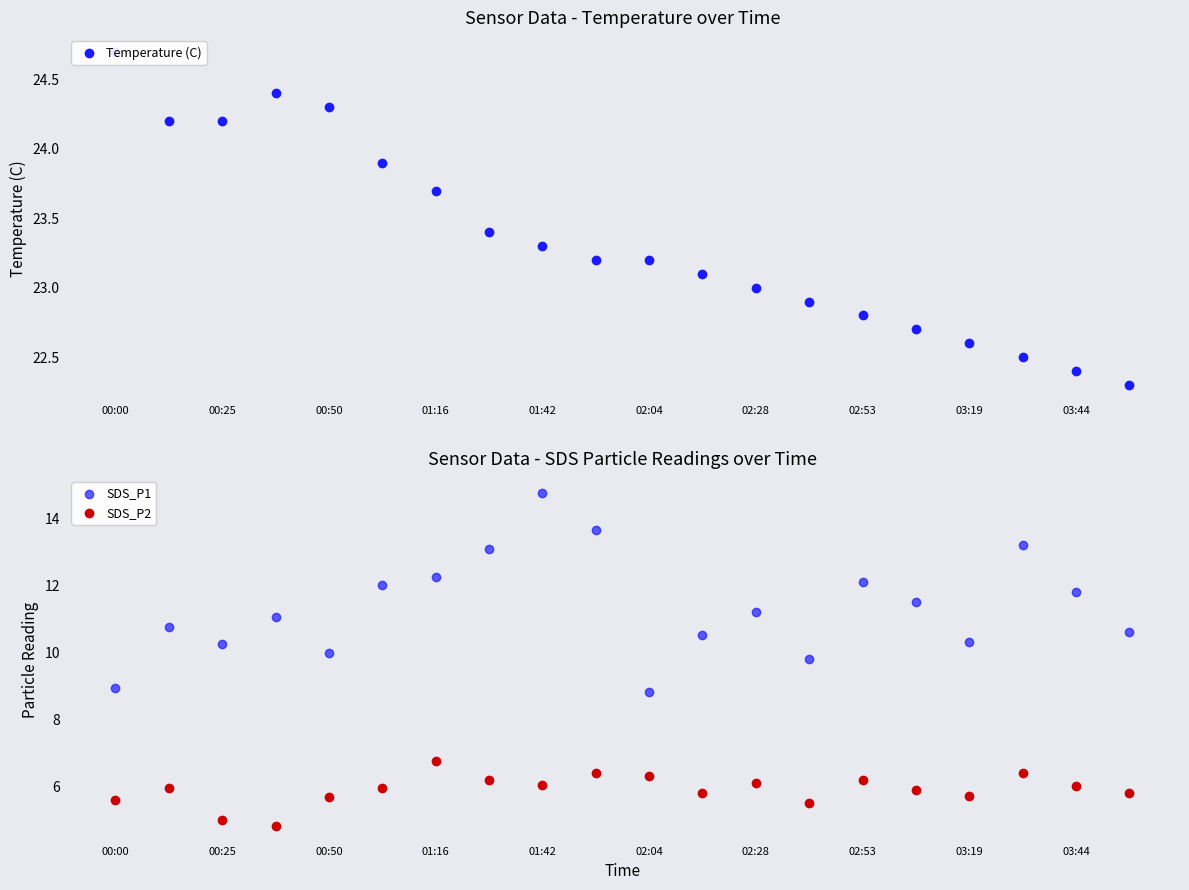

Which series has the widest spread of Y values?

SDS_P1